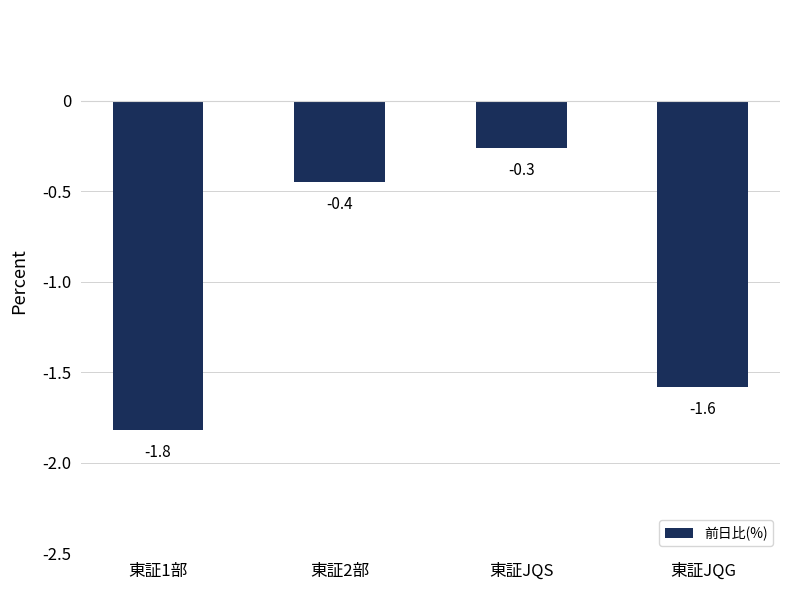

Reading left to right, list all the values displayed in this chart.

-1.8	-0.4	-0.3	-1.6